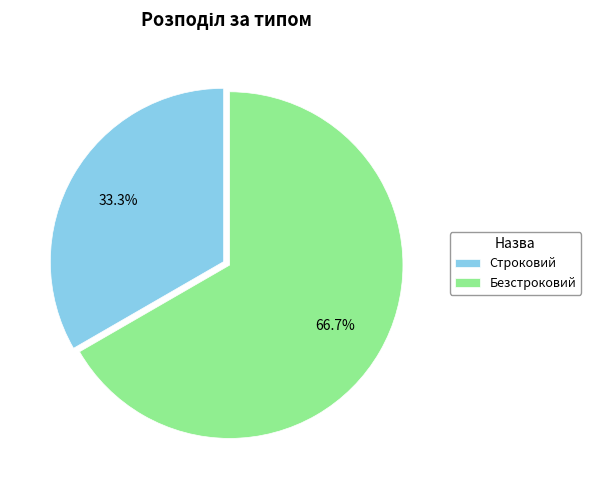

To the nearest percent, what is the difference between the largest and smallest slice percentages?

33%